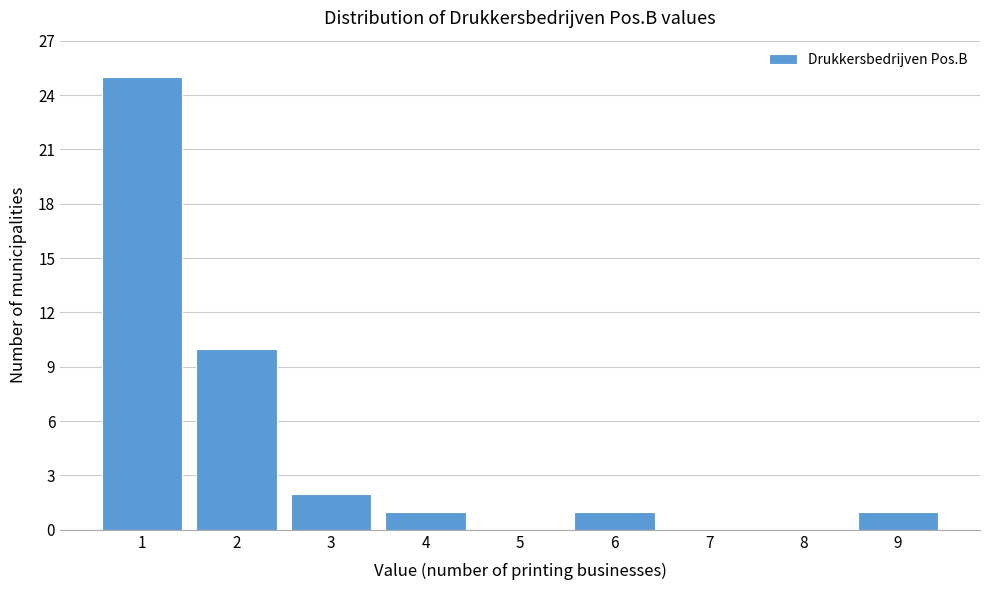

Reading left to right, what are all the values shown in this chart?

1=25	2=10	3=2	4=1	5=0	6=1	7=0	8=0	9=1